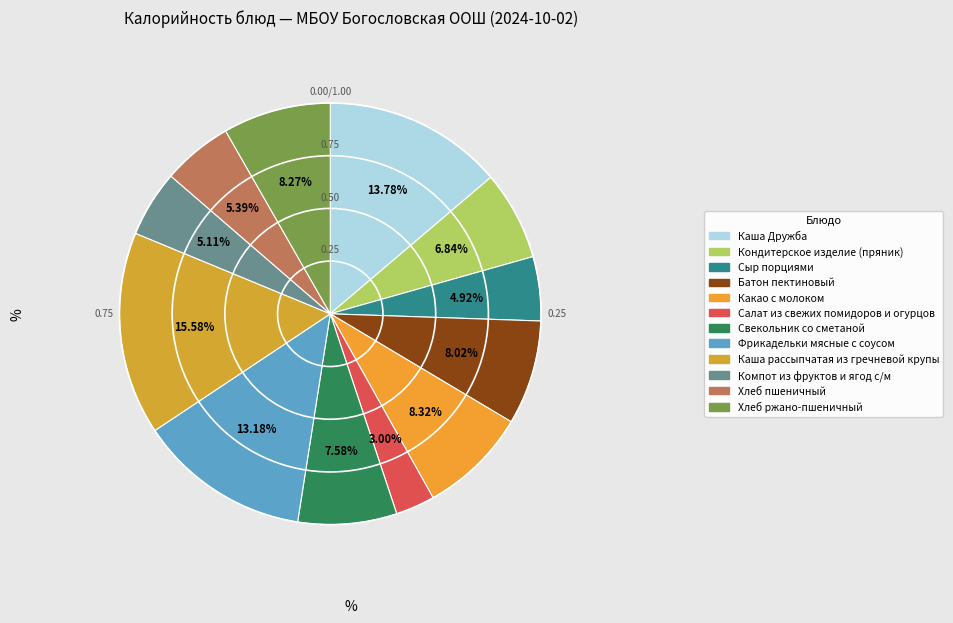

True or false: Салат из свежих помидоров и огурцов accounts for 3% of the total.

True